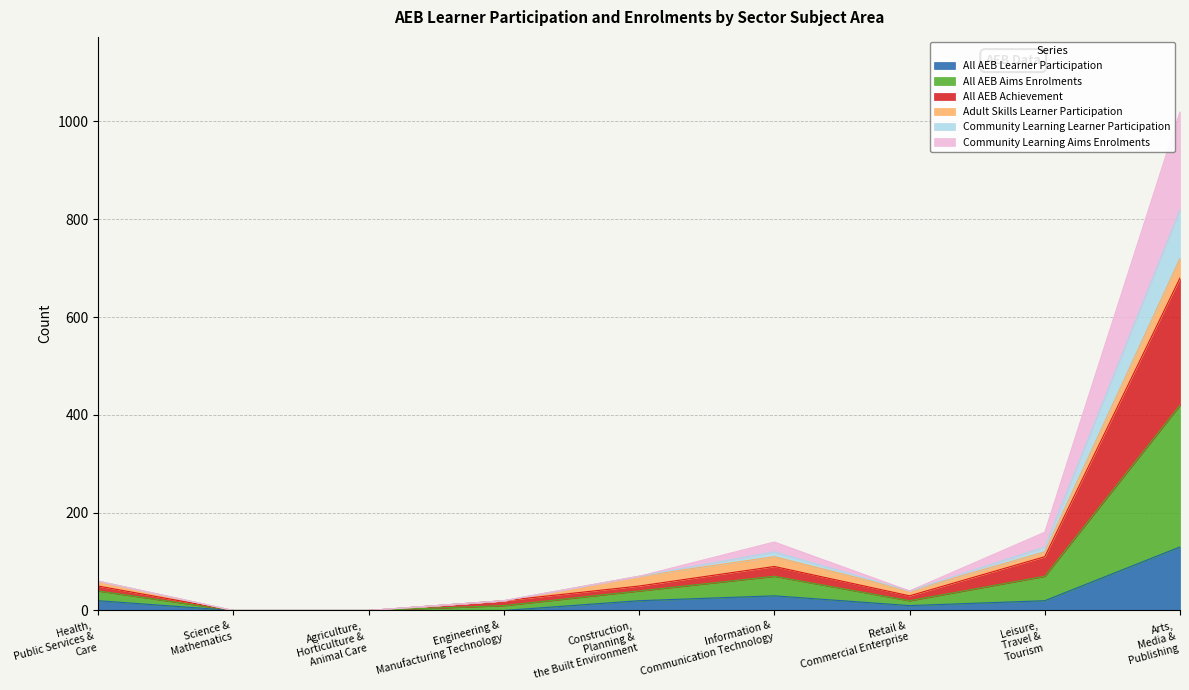

What are all the series names shown in the legend?

All AEB Learner Participation, All AEB Aims Enrolments, All AEB Achievement, Adult Skills Learner Participation, Community Learning Learner Participation, Community Learning Aims Enrolments